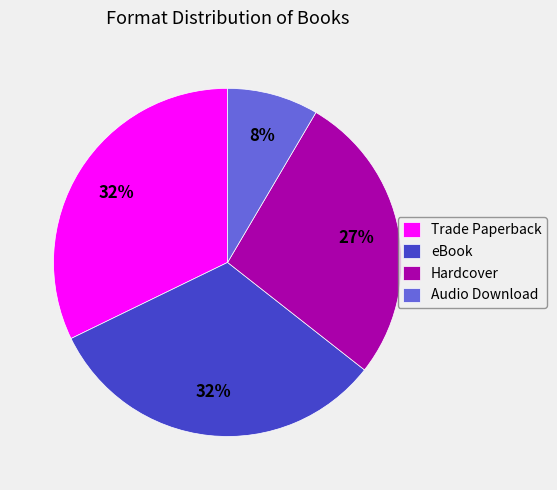

Approximately how many times larger is the value at Hardcover compared to Trade Paperback?

0.8